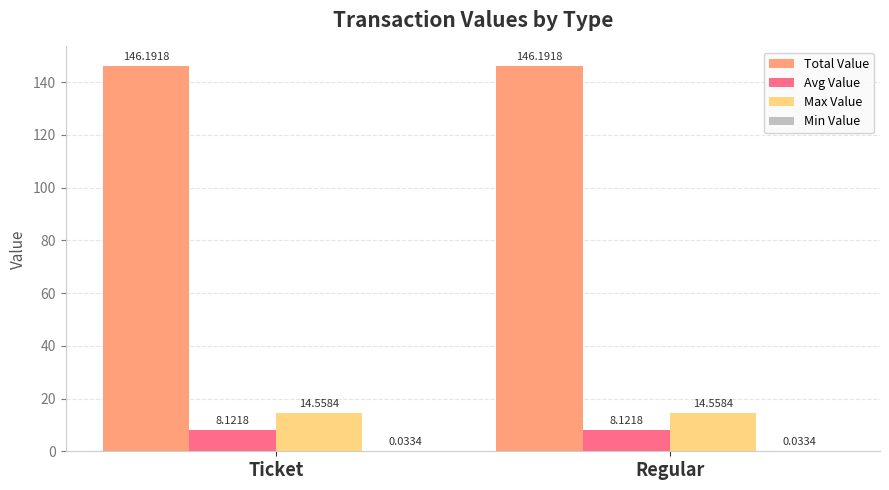

What value does the Avg Value series have at Ticket?

8.1